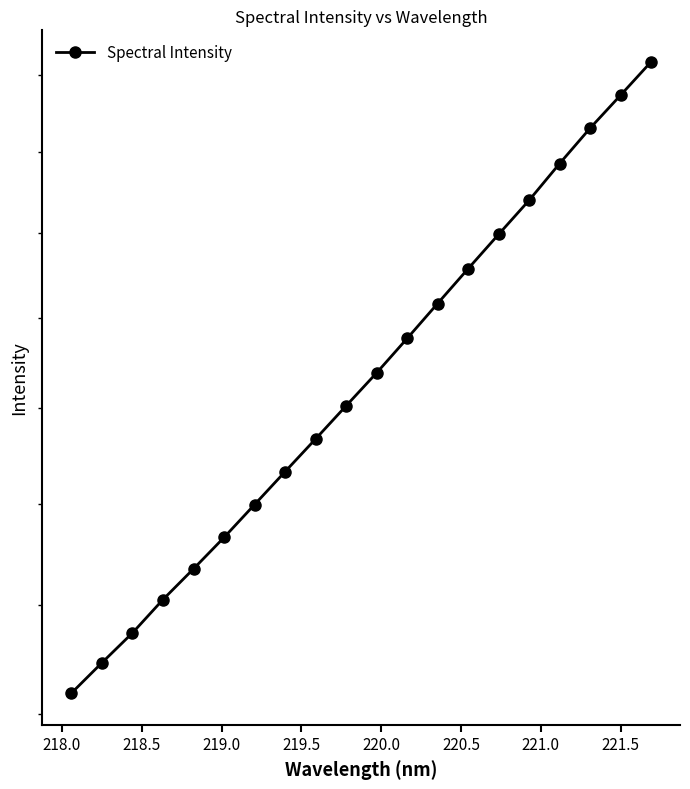

What is the average value?

1739.0